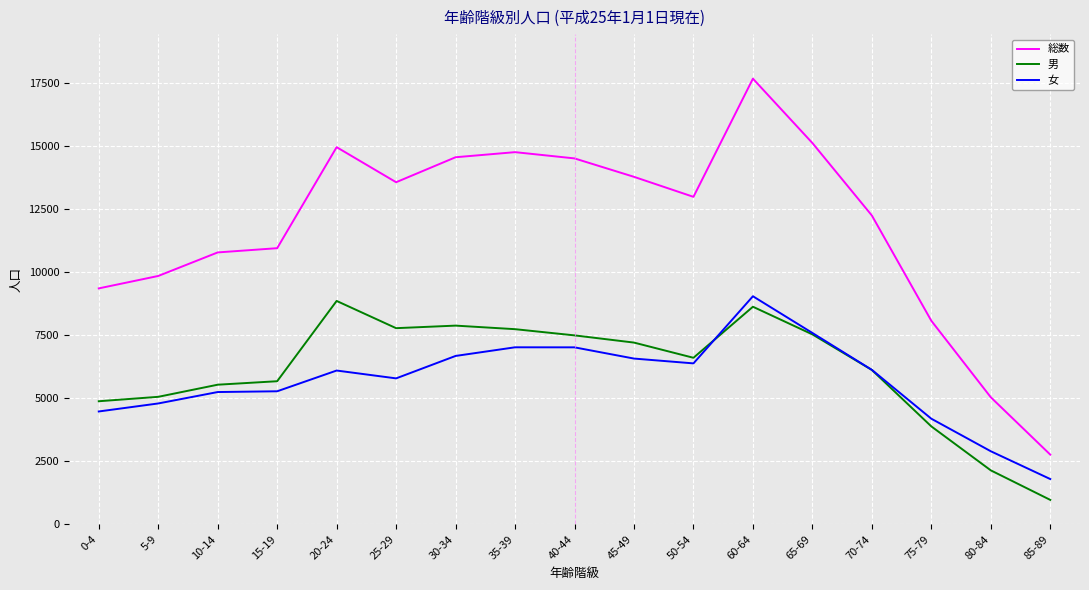

True or false: 男 and 総数 intersect in this chart.

False